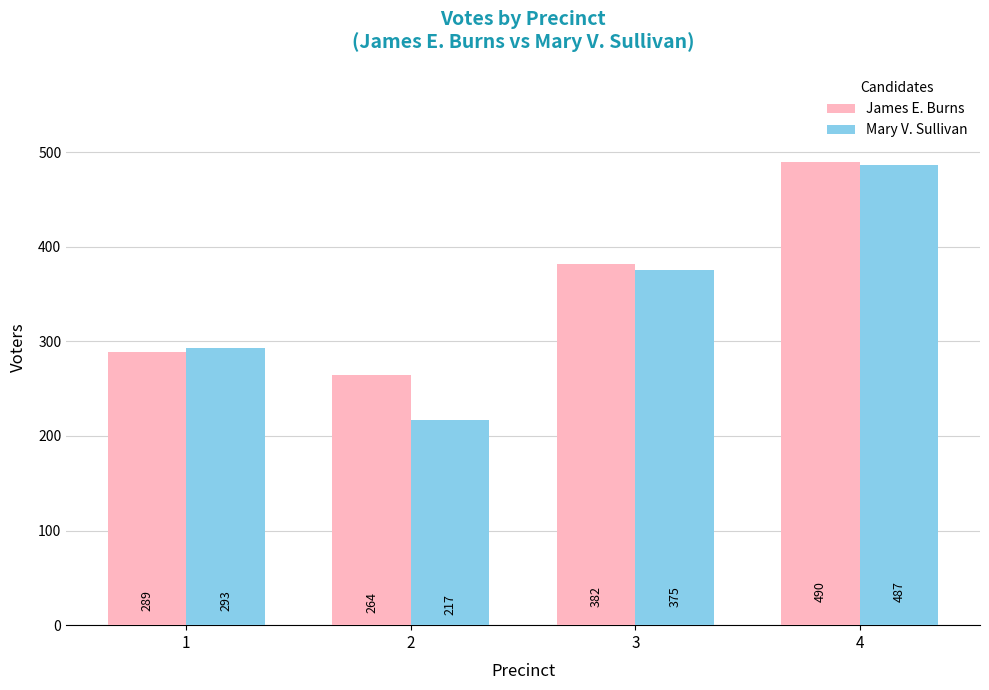

How many groups of bars are there?

4